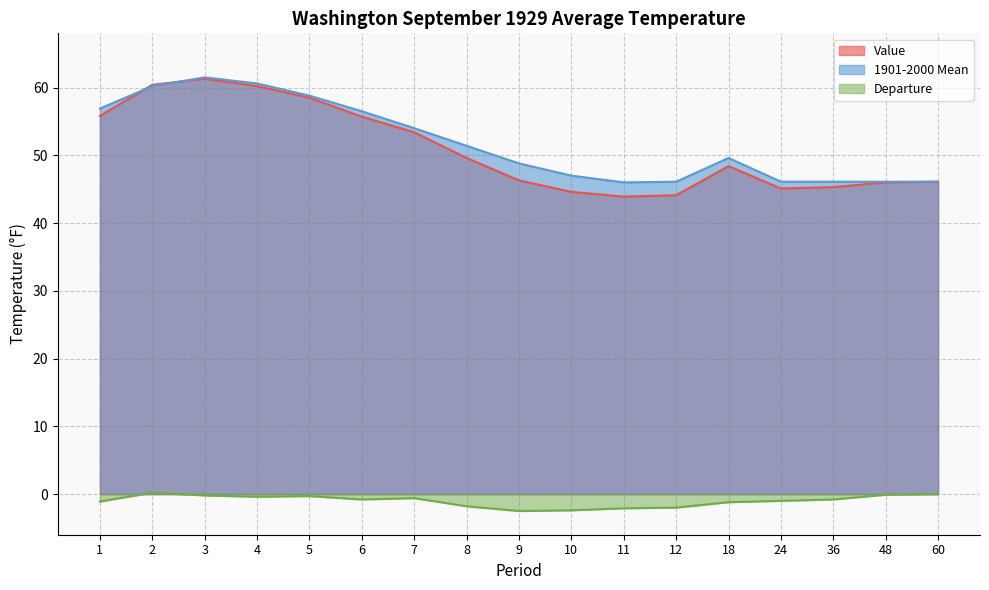

Between 6 and 8, which is larger?

6